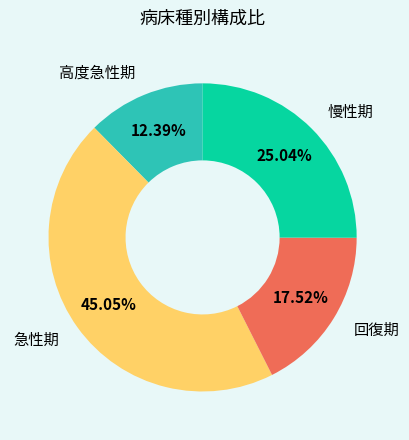

Which category has the smallest portion of the pie?

高度急性期